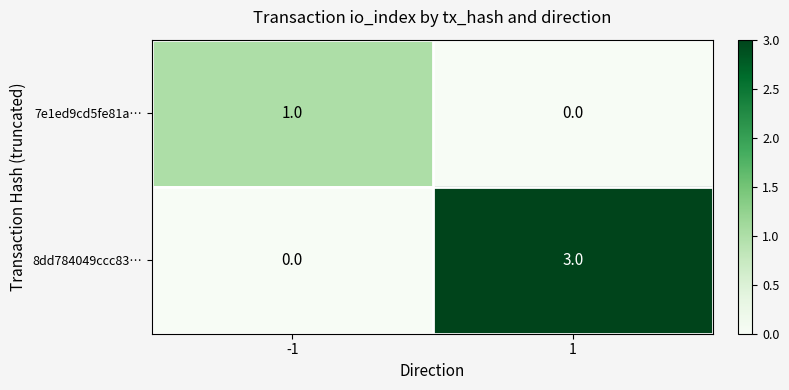

Rank the series by their average value, from highest to lowest.

8dd784049ccc83…, 7e1ed9cd5fe81a…